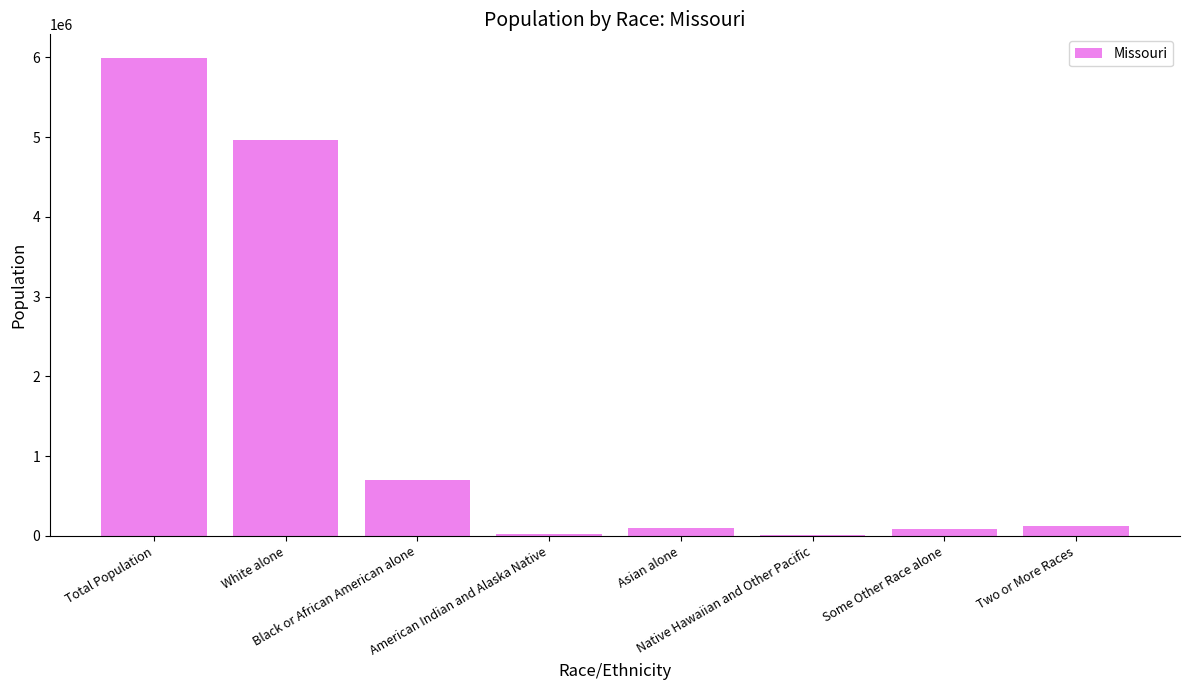

What is the sum of all values?

11977854